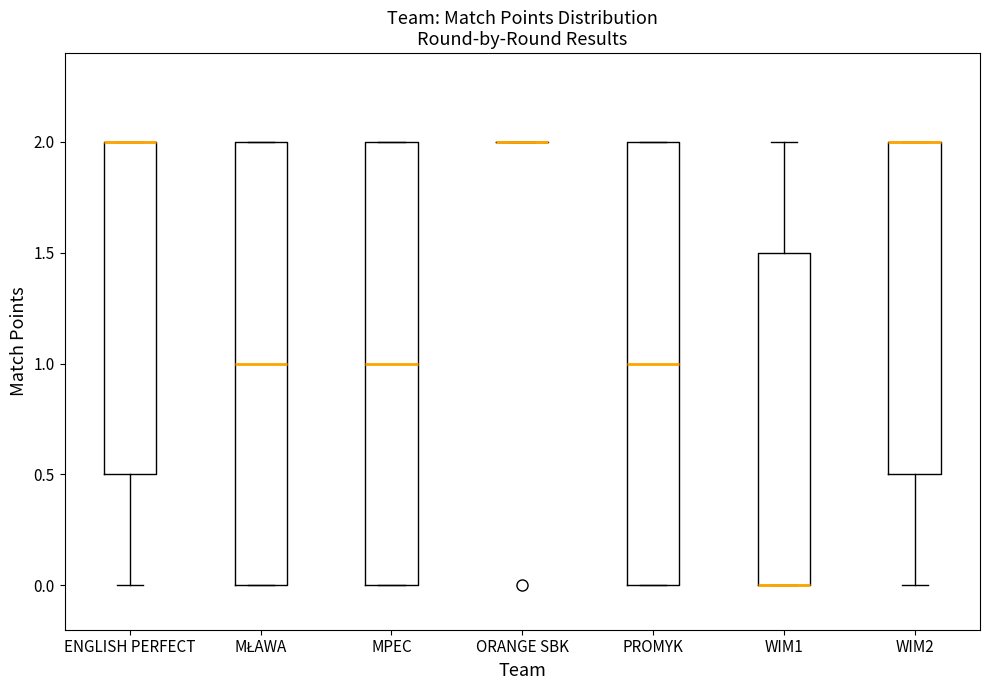

Reading left to right, read every box against the y-axis: the position of its median line, the range the box covers, and the ends of its whiskers. The values are not printed on the chart, so give them approximately, as read against the axis.

ENGLISH PERFECT: median 2.0 (drawn on the box's upper edge), box 0.5 to 2.0, whiskers 0.0 to 2.0
MŁAWA: median 1.0, box 0.0 to 2.0, whiskers 0.0 to 2.0
MPEC: median 1.0, box 0.0 to 2.0, whiskers 0.0 to 2.0
ORANGE SBK: box collapsed to a line at 2.0, whiskers 2.0 to 2.0
PROMYK: median 1.0, box 0.0 to 2.0, whiskers 0.0 to 2.0
WIM1: median 0.0 (drawn on the box's lower edge), box 0.0 to 1.5, whiskers 0.0 to 2.0
WIM2: median 2.0 (drawn on the box's upper edge), box 0.5 to 2.0, whiskers 0.0 to 2.0